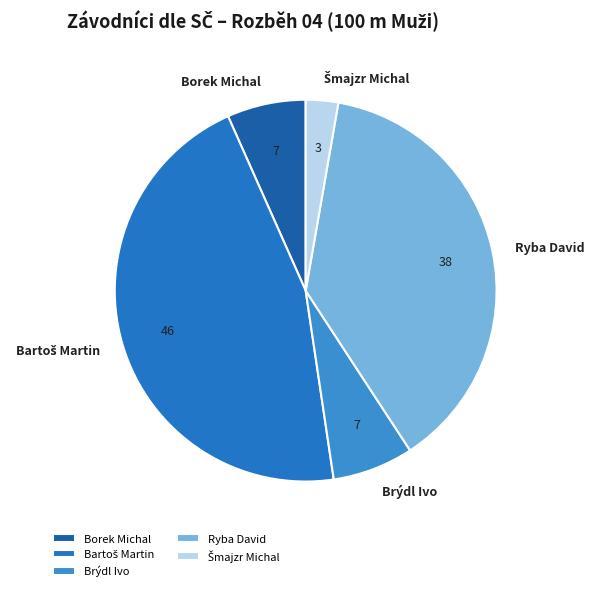

True or false: Brýdl Ivo accounts for 2% of the total.

False